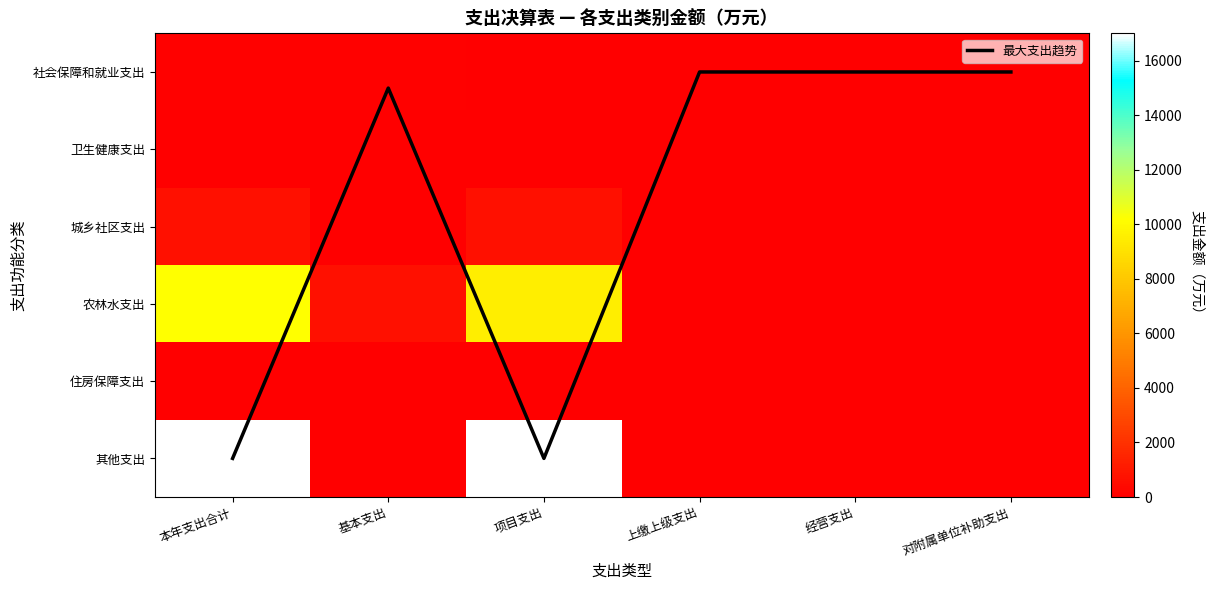

Which has a higher value, 对附属单位补助支出 or 本年支出合计?

本年支出合计